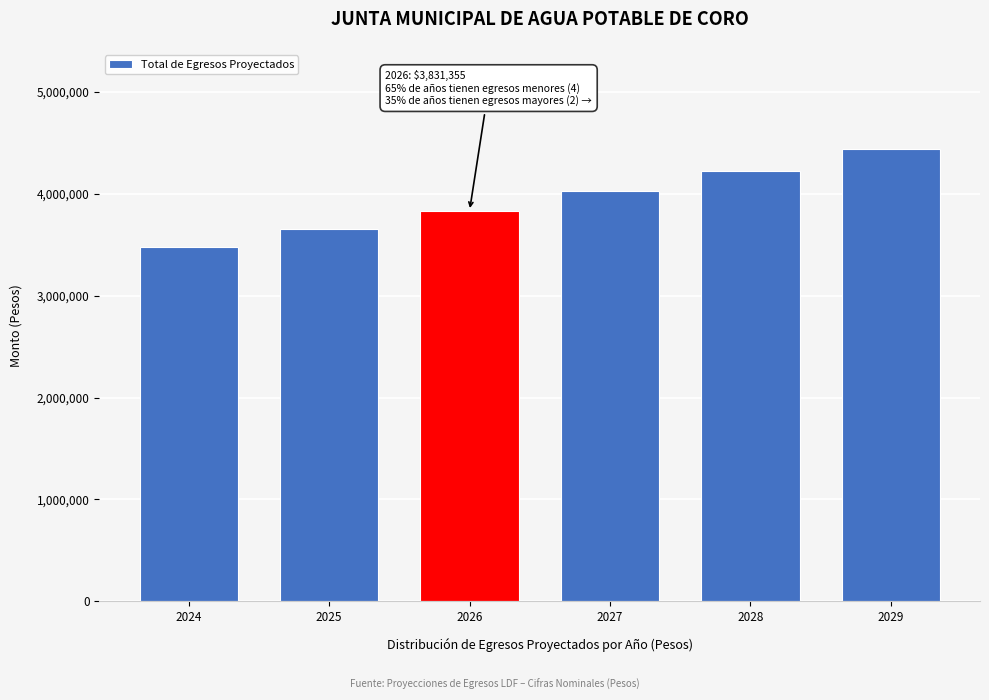

Reading left to right, extract all data points from this chart.

2024=3475152.2	2025=3648909.8	2026=3831355.3	2027=4022923.0	2028=4224069.2	2029=4435272.7